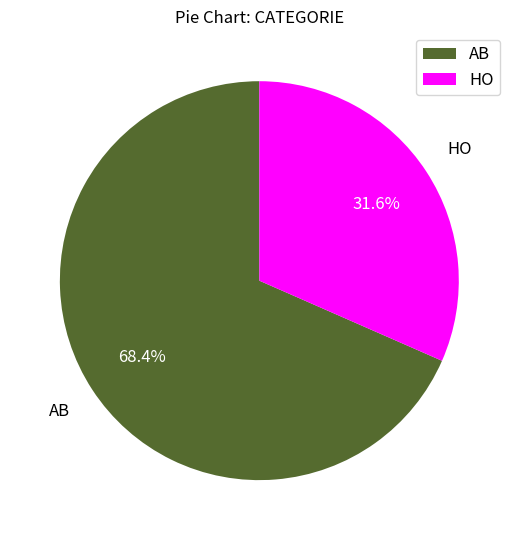

To the nearest percent, what is the difference between the AB and HO slice percentages?

37%